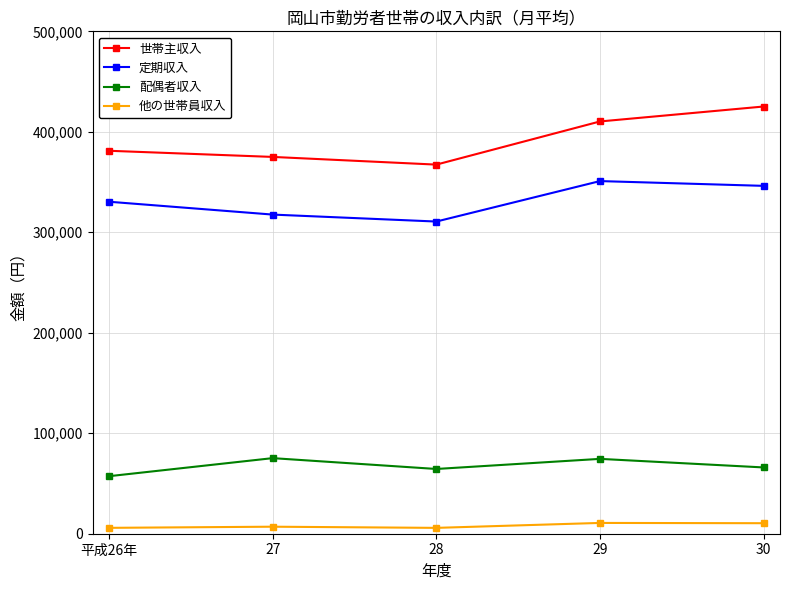

Where is the first local maximum for 定期収入?

29